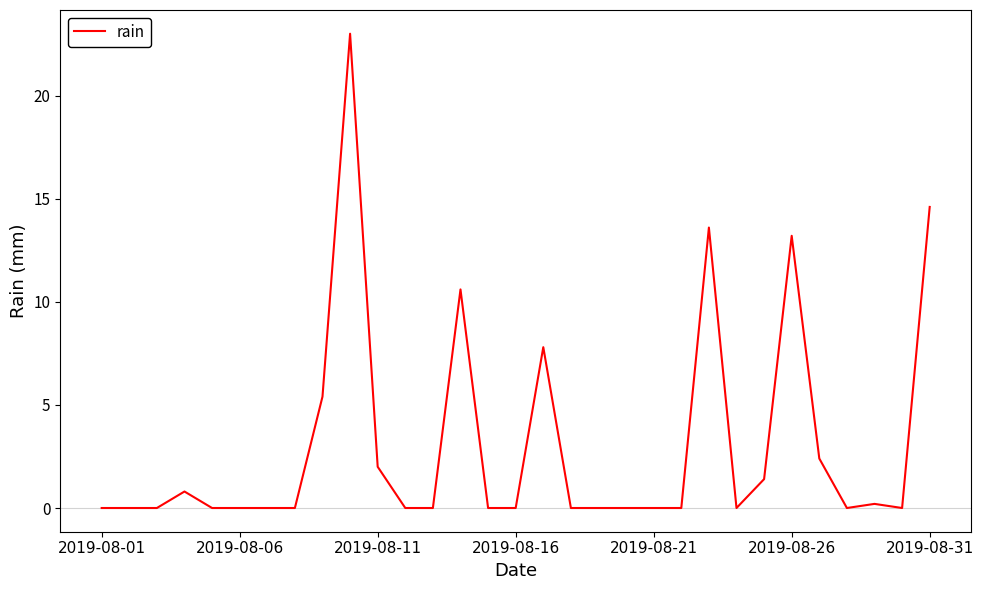

What is the maximum value shown in the chart?

23.0